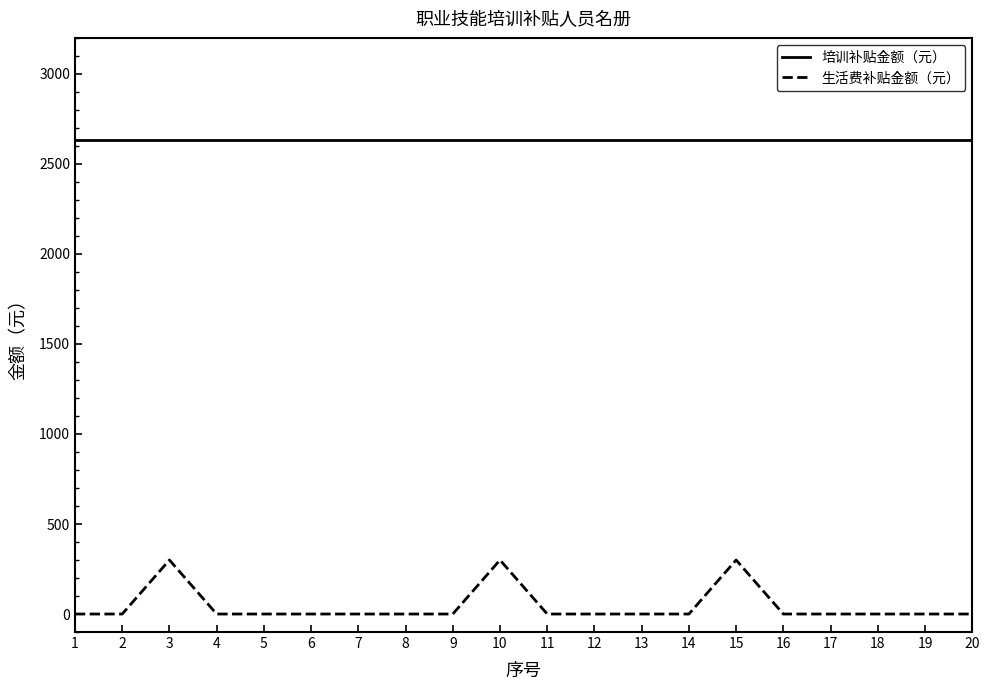

The 培训补贴金额（元） series shows 2635 at 1. True or false?

True